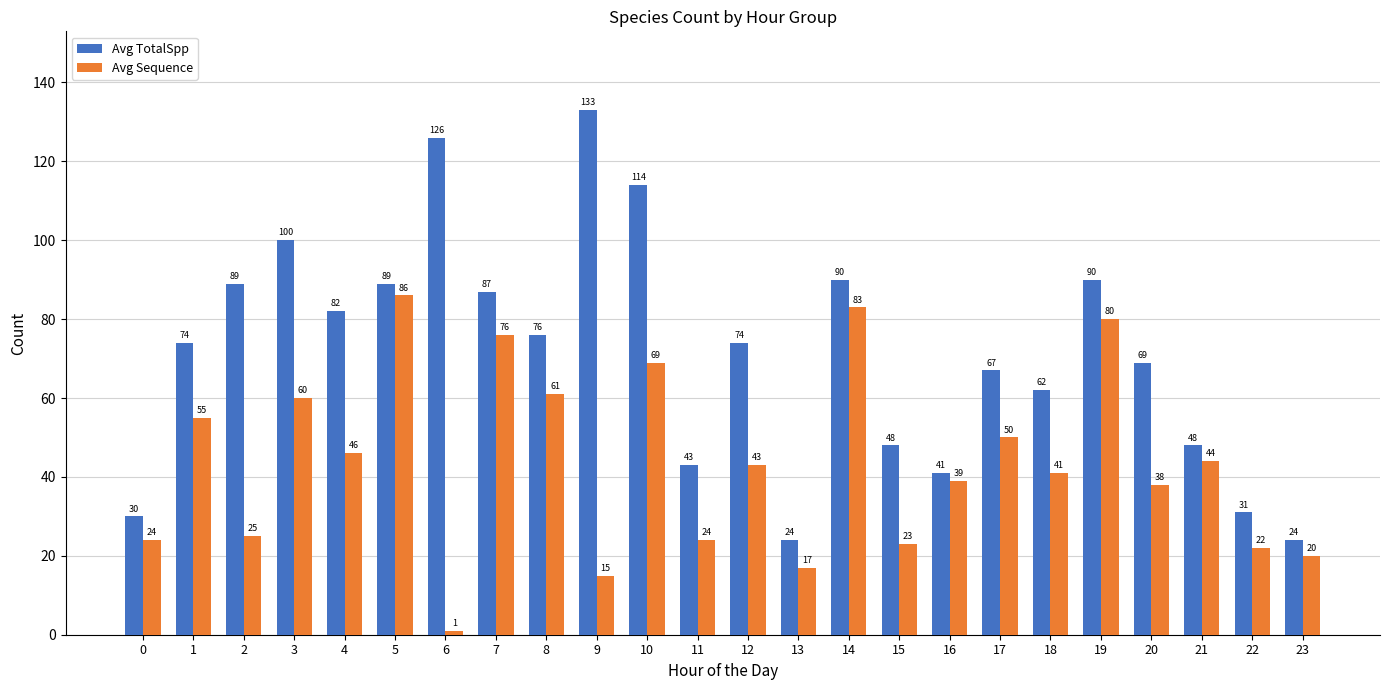

What are all the series names shown in the legend?

Avg TotalSpp, Avg Sequence